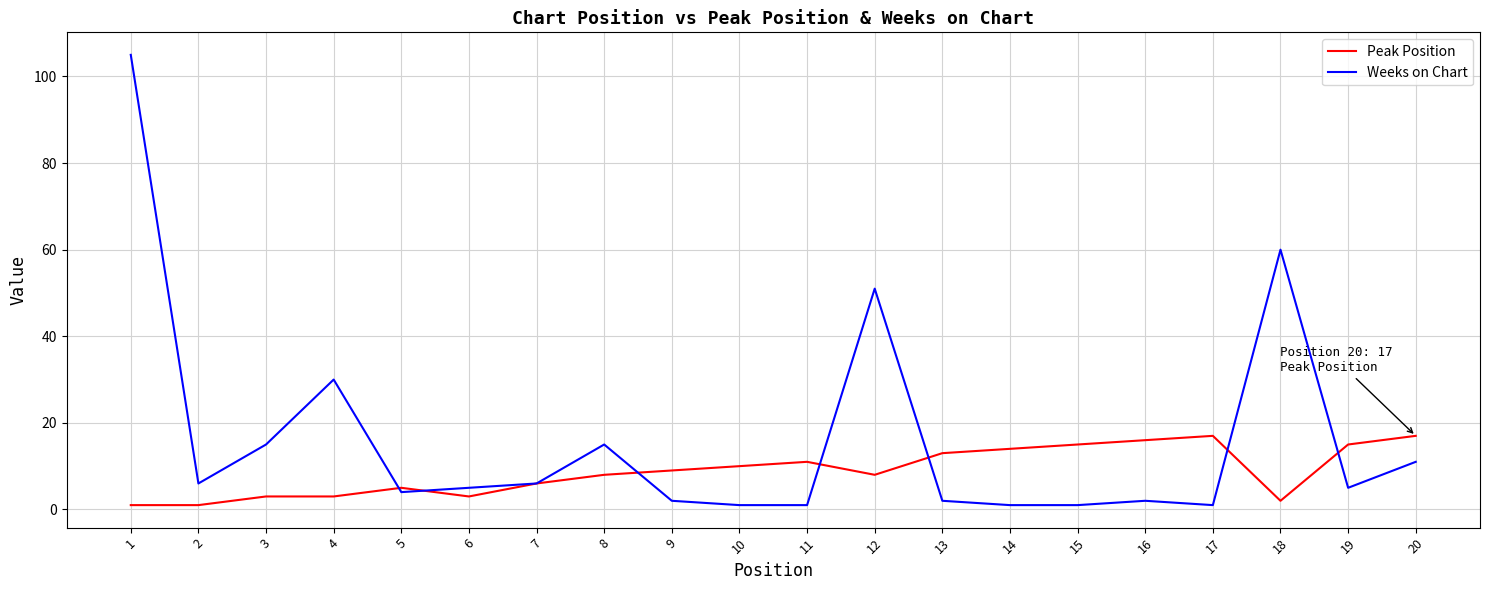

What are all the series names shown in the legend?

Peak Position, Weeks on Chart